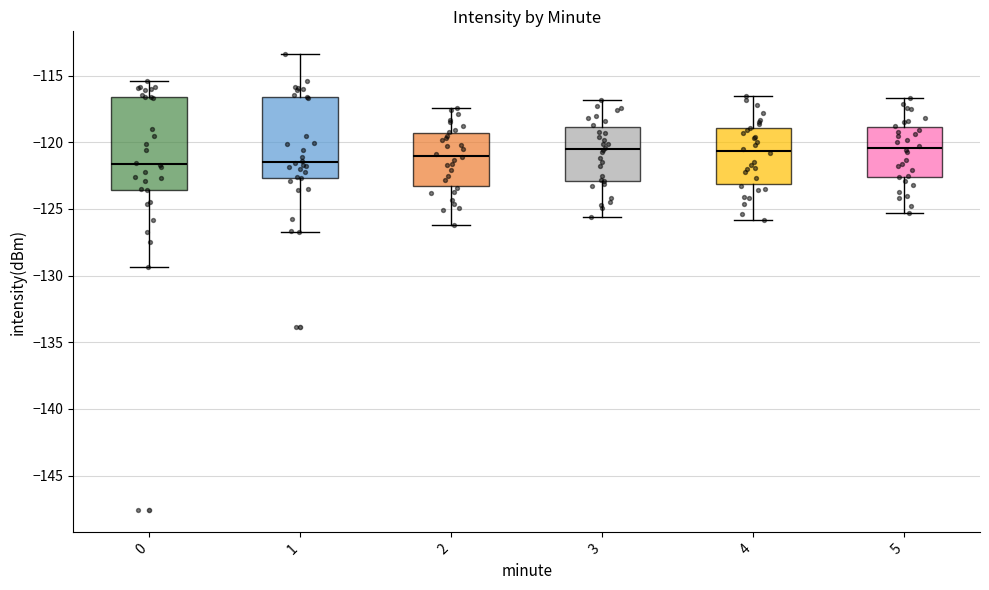

Which box is the tallest, from its lower edge to its upper edge?

0